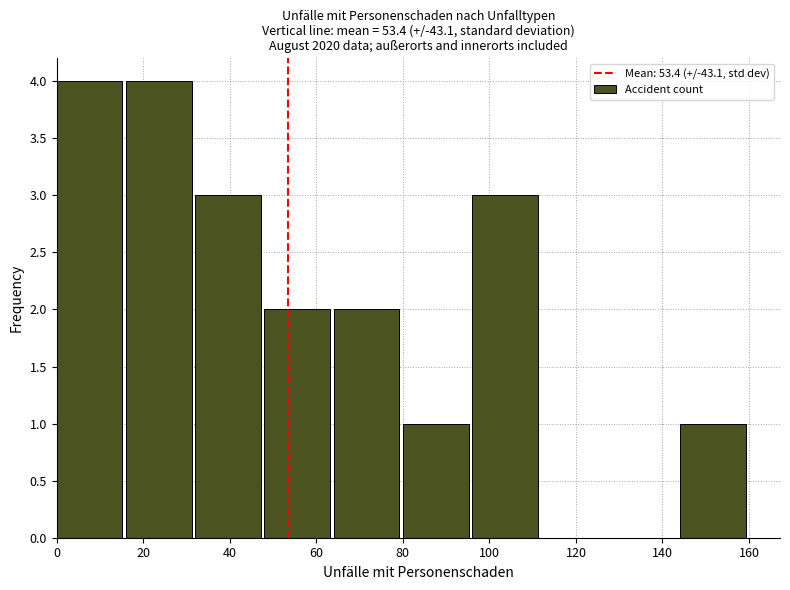

Reading left to right, list every bar in this chart as the range it spans on the x-axis followed by its height. The values are not printed on the chart, so give them approximately, as read against the axis.

0 to 16: 4
16 to 32: 4
32 to 48: 3
48 to 64: 2
64 to 80: 2
80 to 96: 1
96 to 112: 3
112 to 128: 0
128 to 144: 0
144 to 160: 1